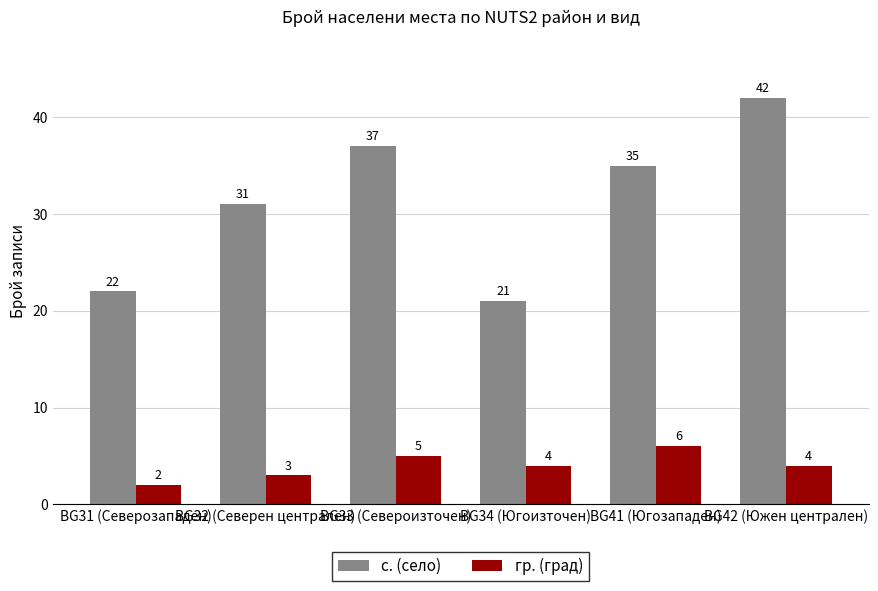

How many groups of bars are there?

6